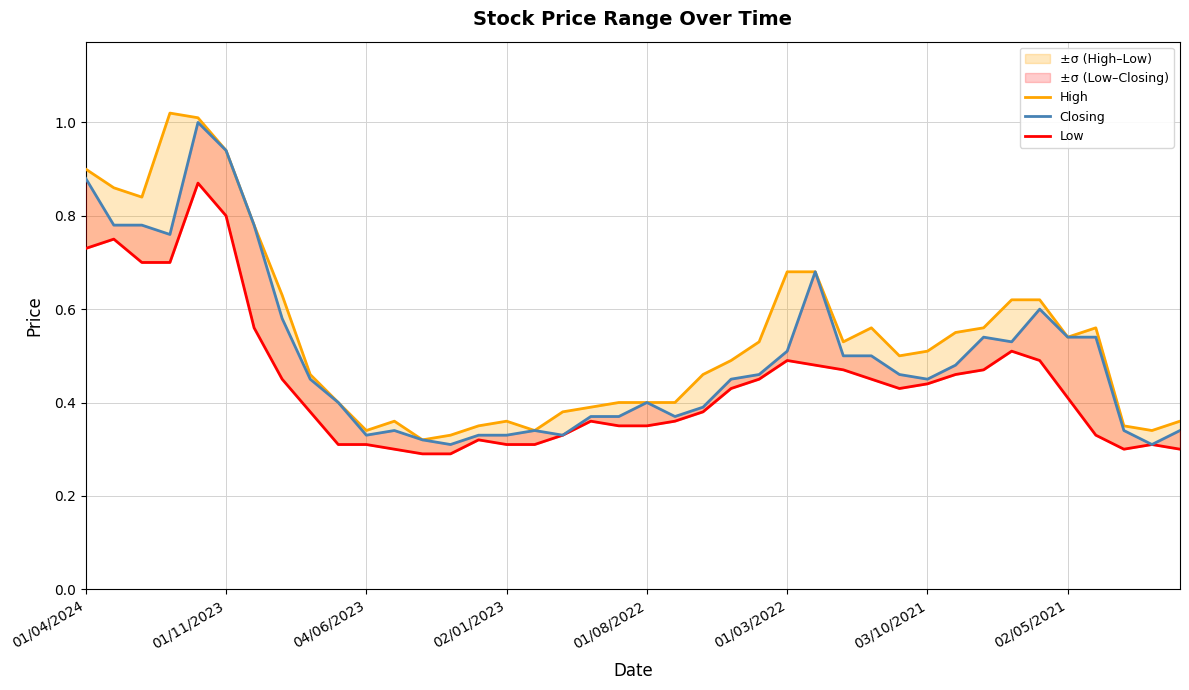

True or false: Low has a value of 0.4 at 29.

True